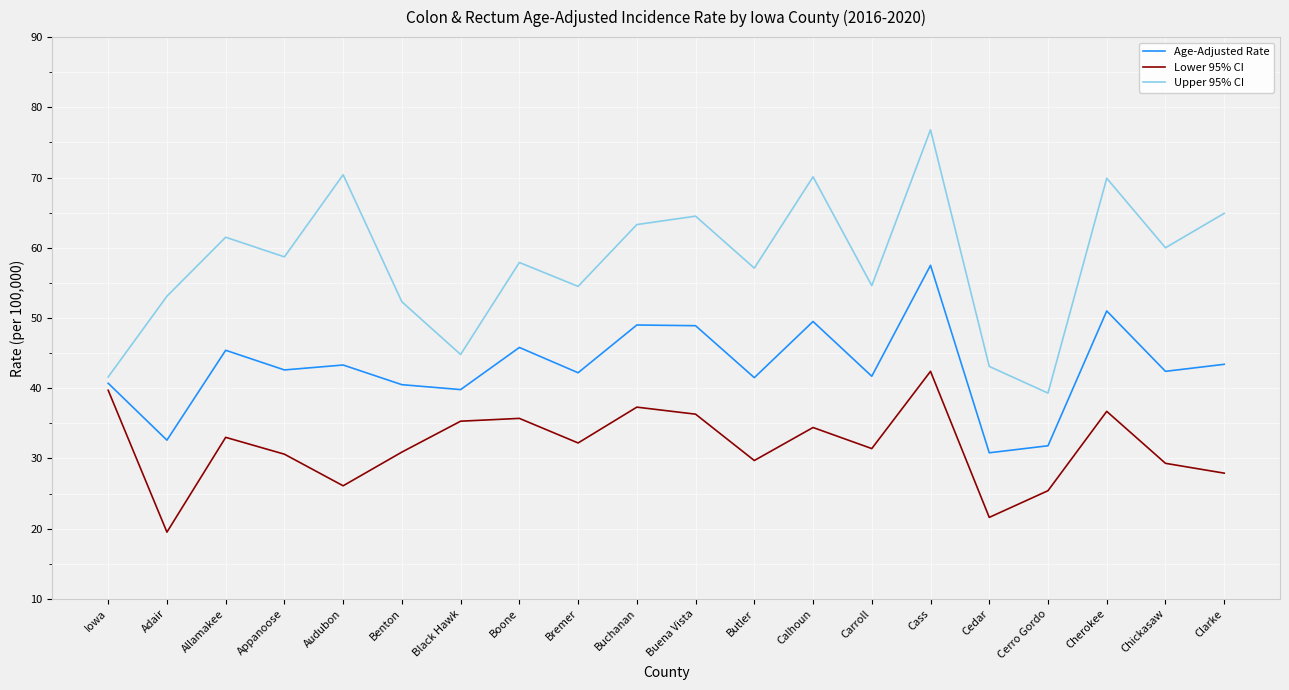

At which category is the sum across all series the highest?

Cass